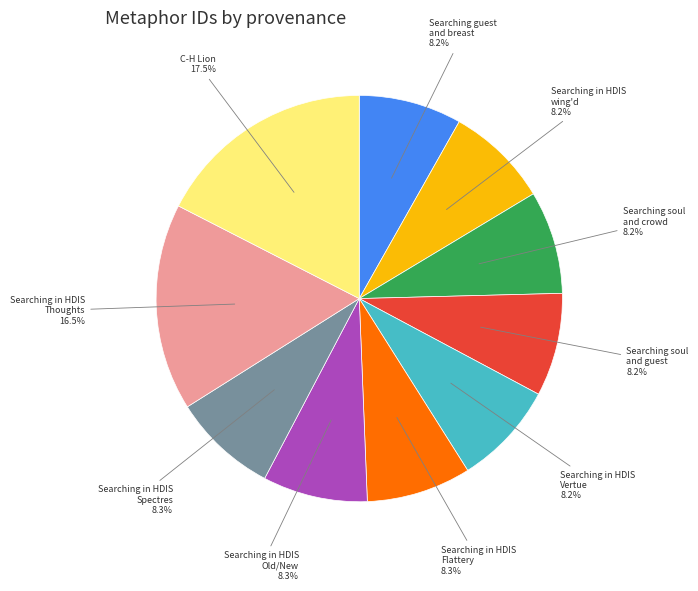

Is there a majority slice in this chart?

No